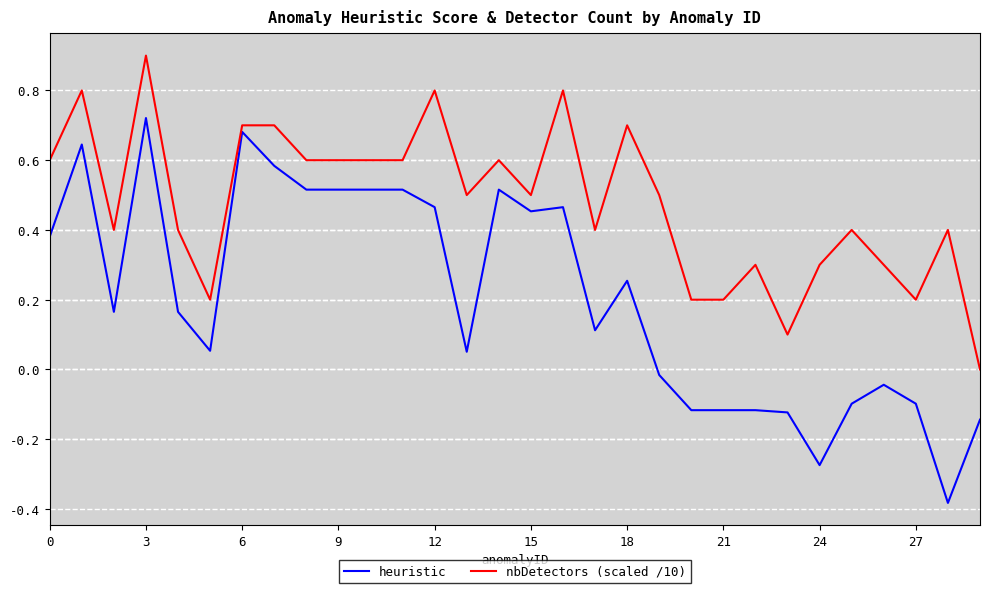

Which series has the largest total across all categories?

nbDetectors (scaled /10)